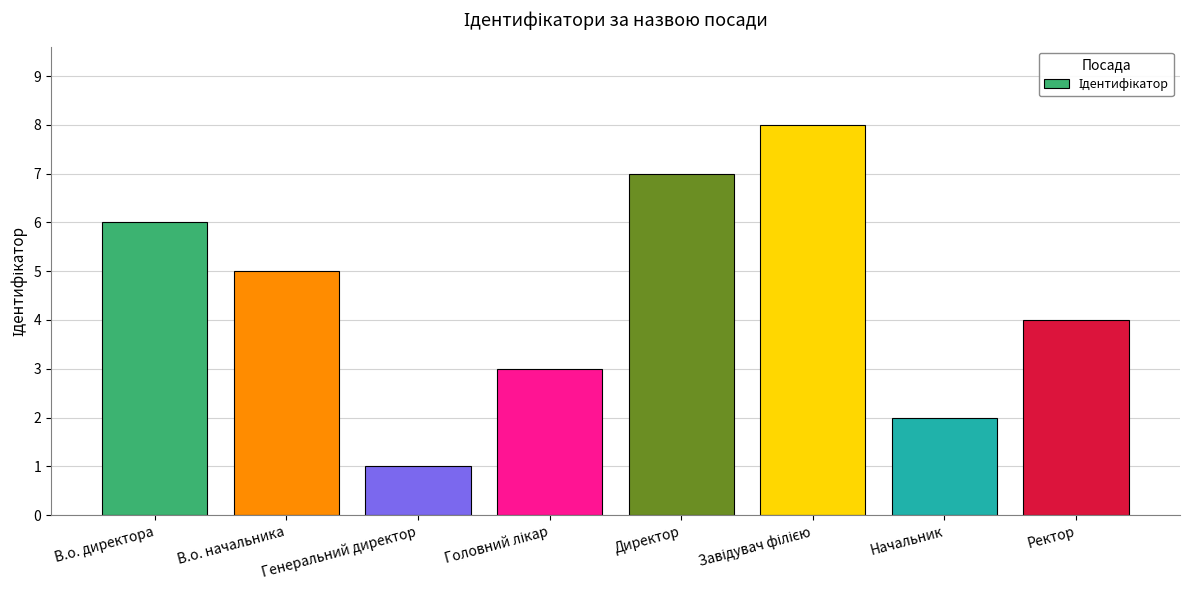

Are the bars horizontal?

No